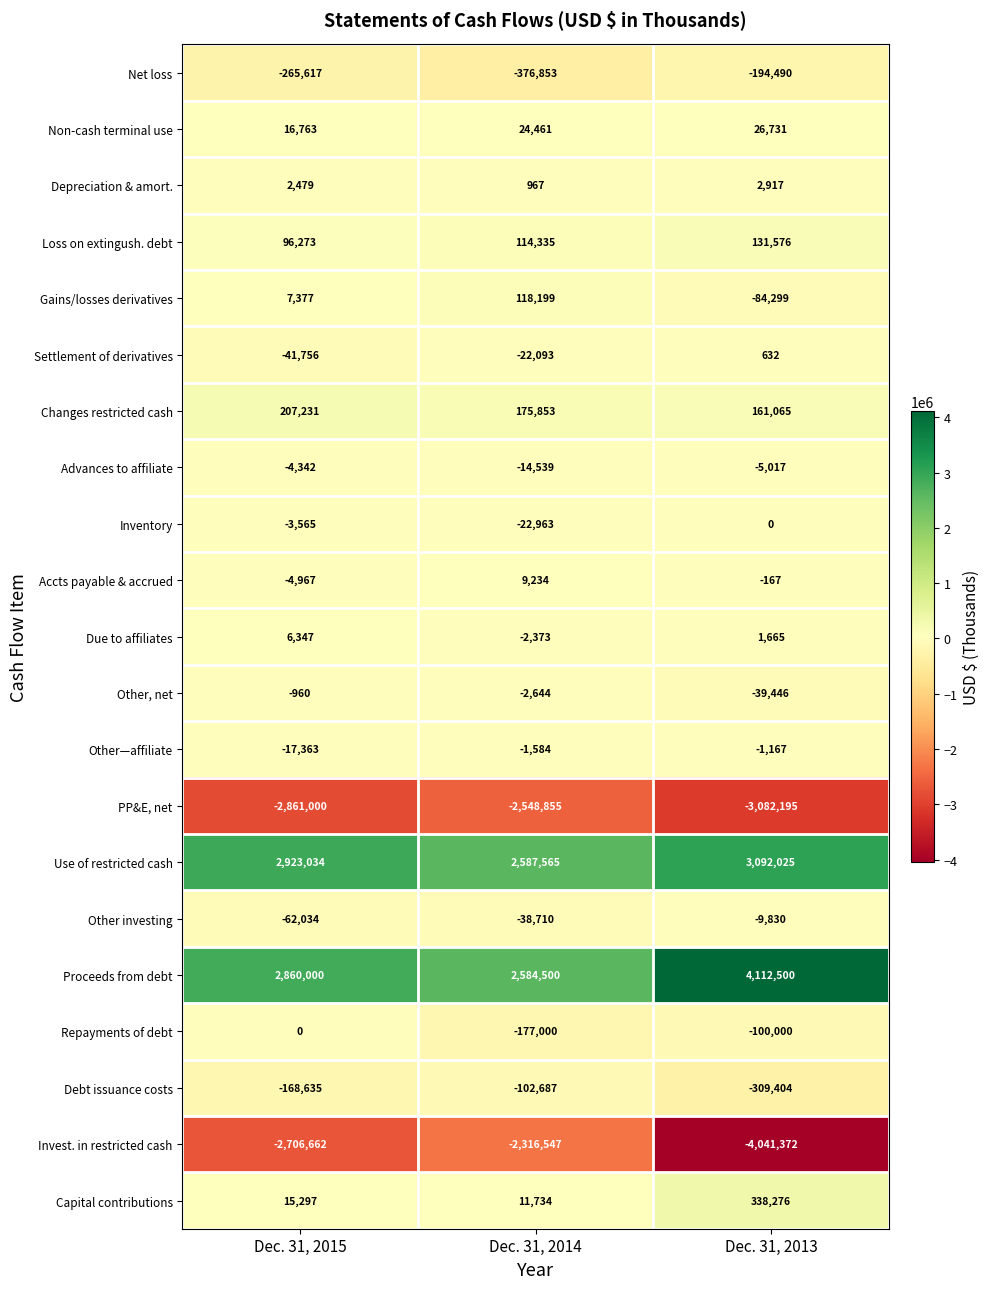

Rank the series at Dec. 31, 2015 from lowest to highest value.

PP&E, net, Invest. in restricted cash, Net loss, Debt issuance costs, Other investing, Settlement of derivatives, Other—affiliate, Accts payable & accrued, Advances to affiliate, Inventory, Other, net, Repayments of debt, Depreciation & amort., Due to affiliates, Gains/losses derivatives, Capital contributions, Non-cash terminal use, Loss on extingush. debt, Changes restricted cash, Proceeds from debt, Use of restricted cash